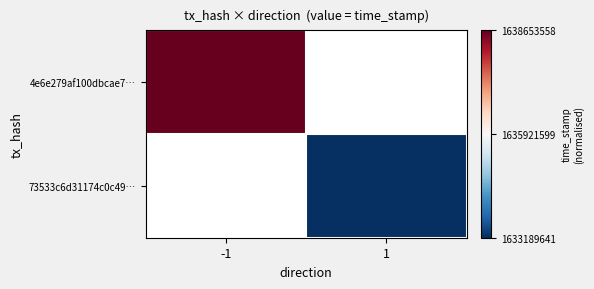

List the series in order of their overall mean, highest first.

4e6e279af100dbcae7…, 73533c6d31174c0c49…